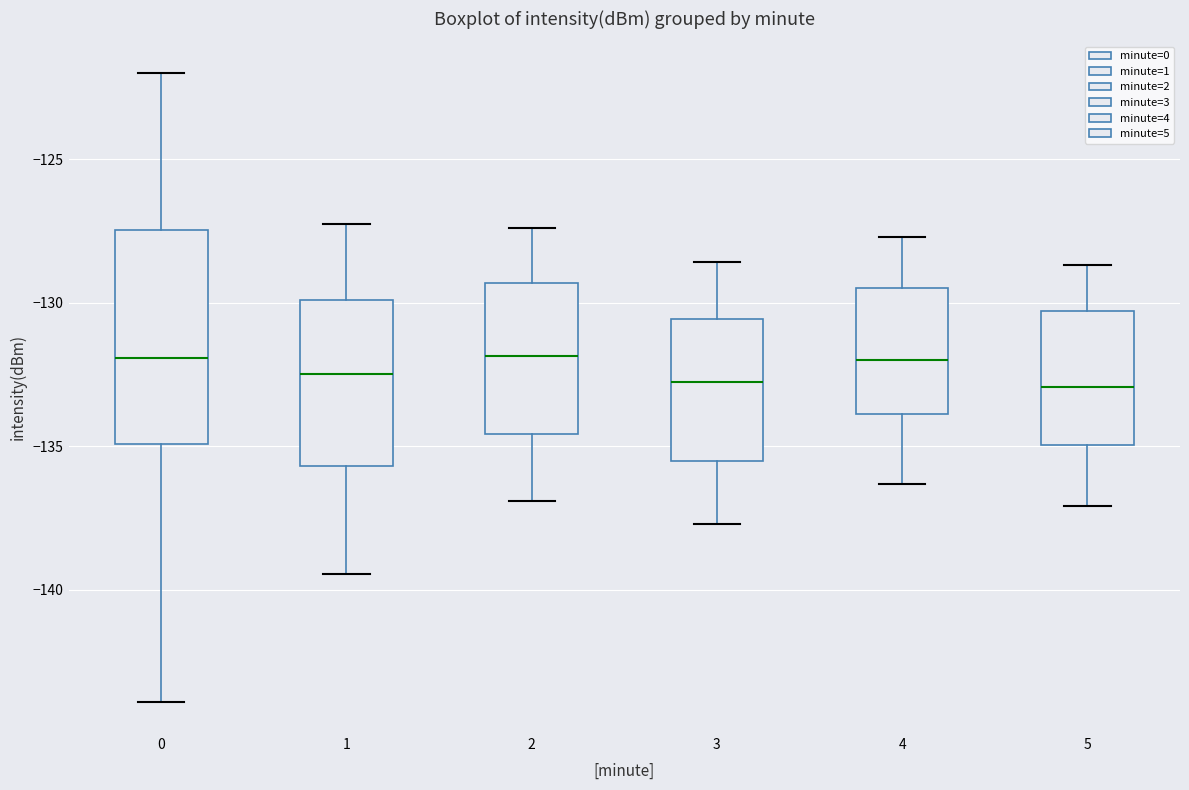

Reading left to right, read every box against the y-axis: the position of its median line, the range the box covers, and the ends of its whiskers. The values are not printed on the chart, so give them approximately, as read against the axis.

0: median -132.0, box -135.0 to -127.5, whiskers -144.0 to -122.0
1: median -132.5, box -135.5 to -130.0, whiskers -139.5 to -127.5
2: median -132.0, box -134.5 to -129.5, whiskers -137.0 to -127.5
3: median -132.5, box -135.5 to -130.5, whiskers -137.5 to -128.5
4: median -132.0, box -134.0 to -129.5, whiskers -136.5 to -127.5
5: median -133.0, box -135.0 to -130.5, whiskers -137.0 to -128.5